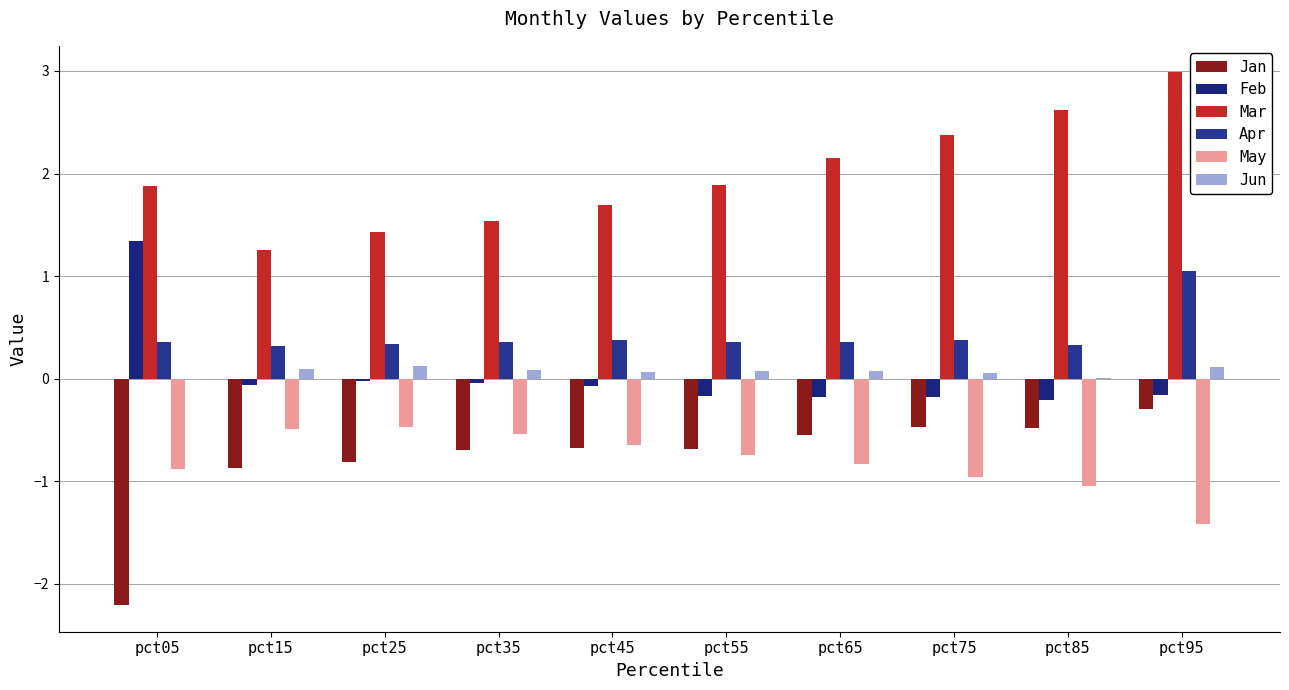

Reading left to right, list all the values displayed in this chart.

Jan: pct05=-2.2	pct15=-0.9	pct25=-0.8	pct35=-0.7	pct45=-0.7	pct55=-0.7	pct65=-0.6	pct75=-0.5	pct85=-0.5	pct95=-0.3
Feb: pct05=1.3	pct15=-0.1	pct25=-0.0	pct35=-0.0	pct45=-0.1	pct55=-0.2	pct65=-0.2	pct75=-0.2	pct85=-0.2	pct95=-0.2
Mar: pct05=1.9	pct15=1.3	pct25=1.4	pct35=1.5	pct45=1.7	pct55=1.9	pct65=2.2	pct75=2.4	pct85=2.6	pct95=3.0
Apr: pct05=0.4	pct15=0.3	pct25=0.3	pct35=0.4	pct45=0.4	pct55=0.4	pct65=0.4	pct75=0.4	pct85=0.3	pct95=1.0
May: pct05=-0.9	pct15=-0.5	pct25=-0.5	pct35=-0.5	pct45=-0.6	pct55=-0.7	pct65=-0.8	pct75=-1.0	pct85=-1.1	pct95=-1.4
Jun: pct05=-0.0	pct15=0.1	pct25=0.1	pct35=0.1	pct45=0.1	pct55=0.1	pct65=0.1	pct75=0.1	pct85=0.0	pct95=0.1